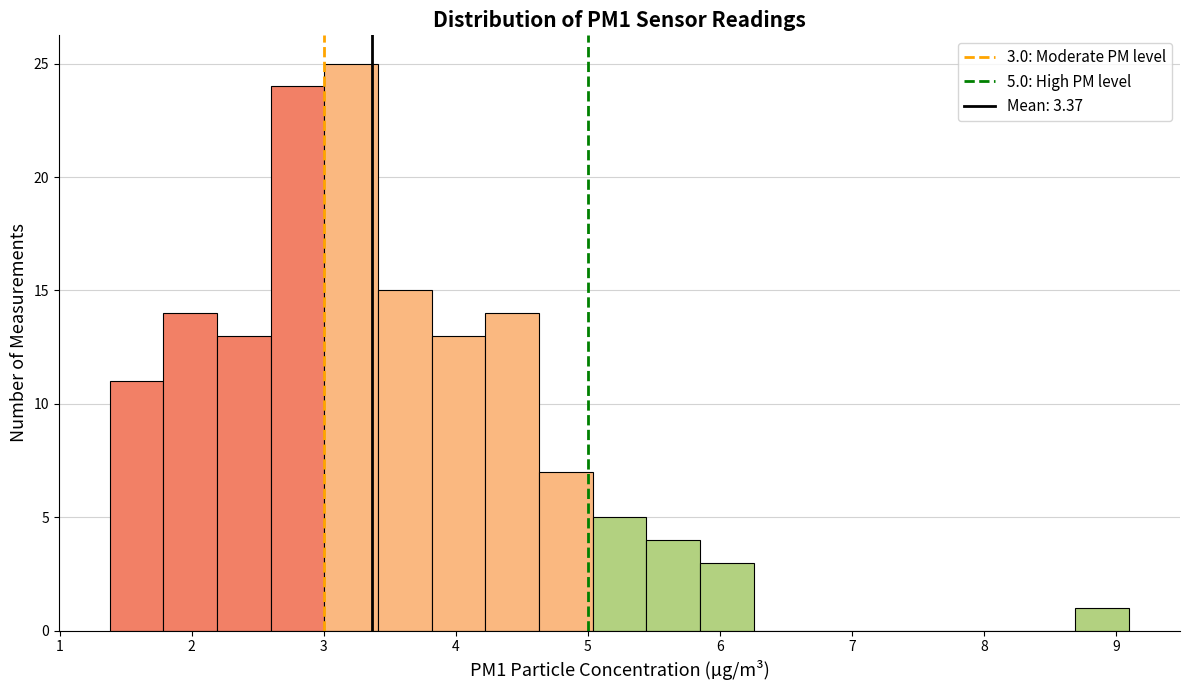

Which range on the x-axis has the tallest bar?

3.0 to 3.4